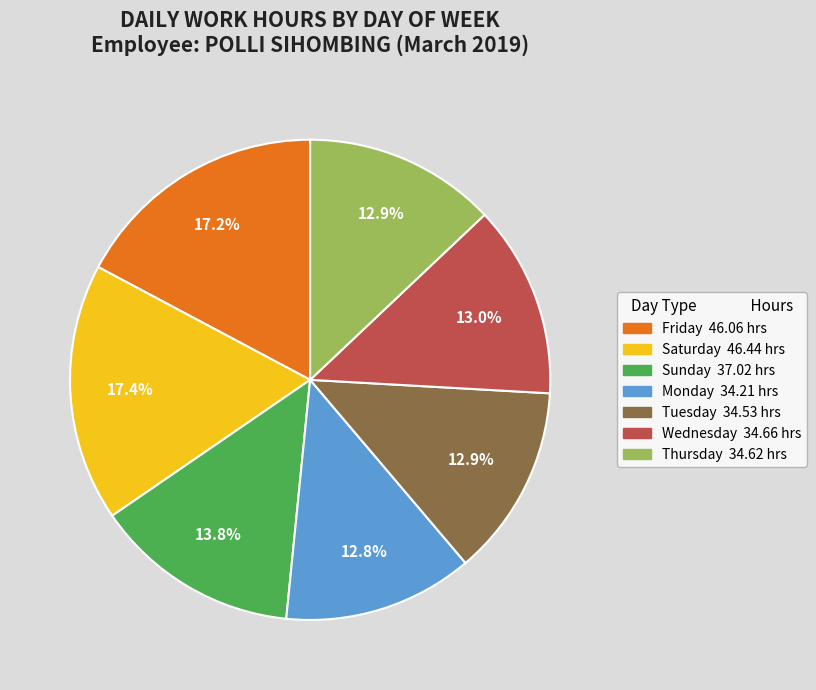

Does any single category account for the majority?

No